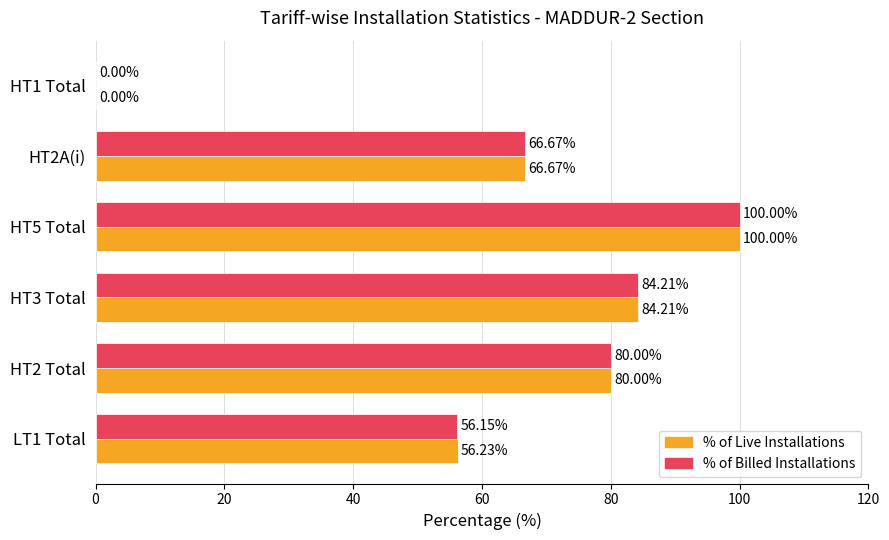

What is the highest value of the % of Billed Installations series?

100.0